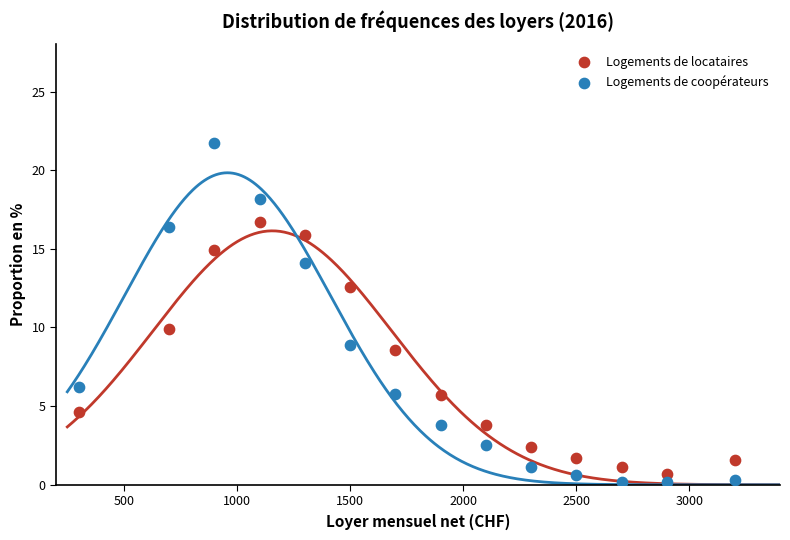

Which series has the widest spread of Y values?

Logements de coopérateurs